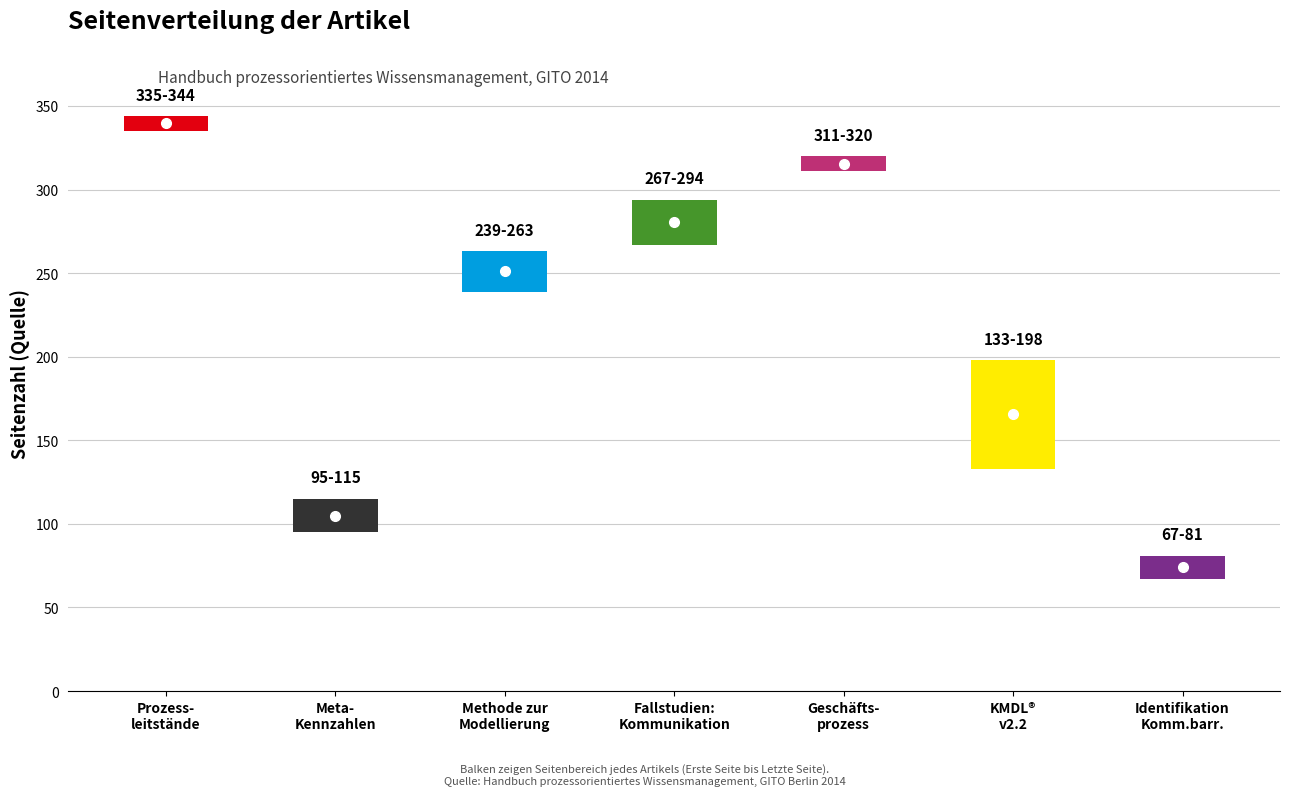

How many values in the Erste Seite series exceed 239?

3